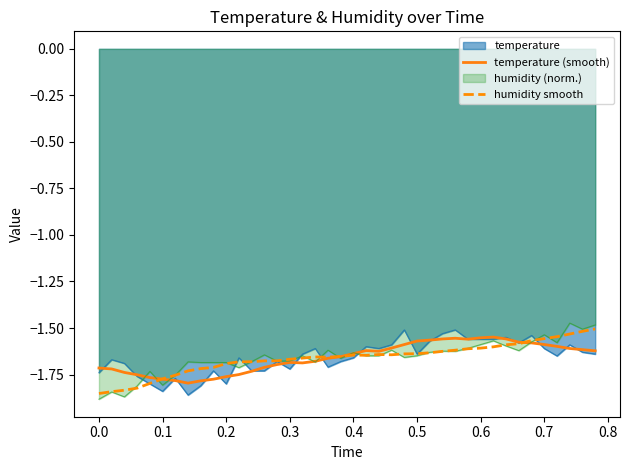

The humidity (norm.) series shows -0.8 at 0.0. True or false?

False